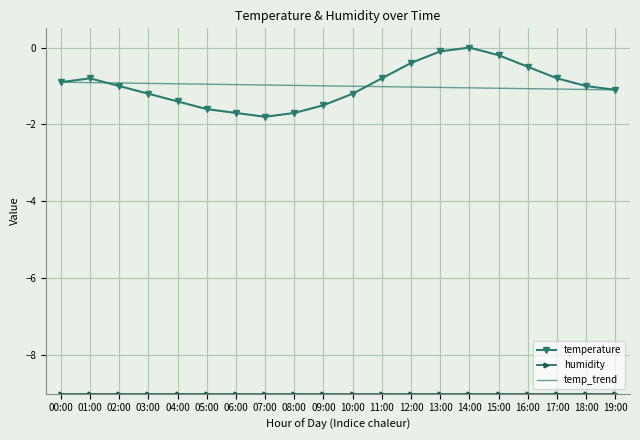

What is the minimum value for temperature?

-1.8